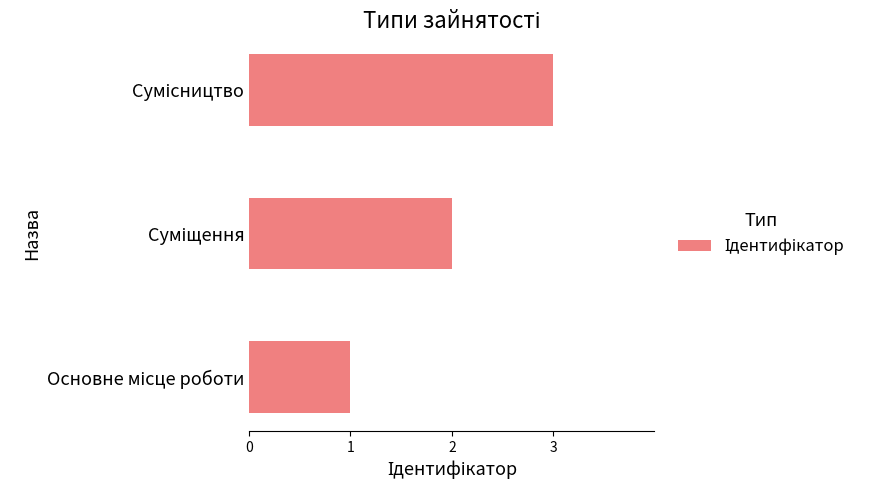

What is the sum of all values?

6